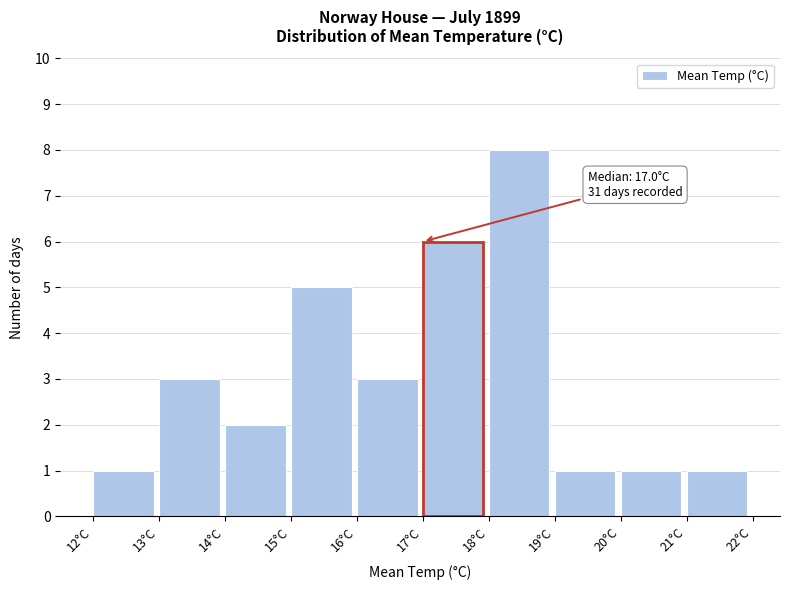

Which range on the x-axis has the tallest bar?

18 to 19